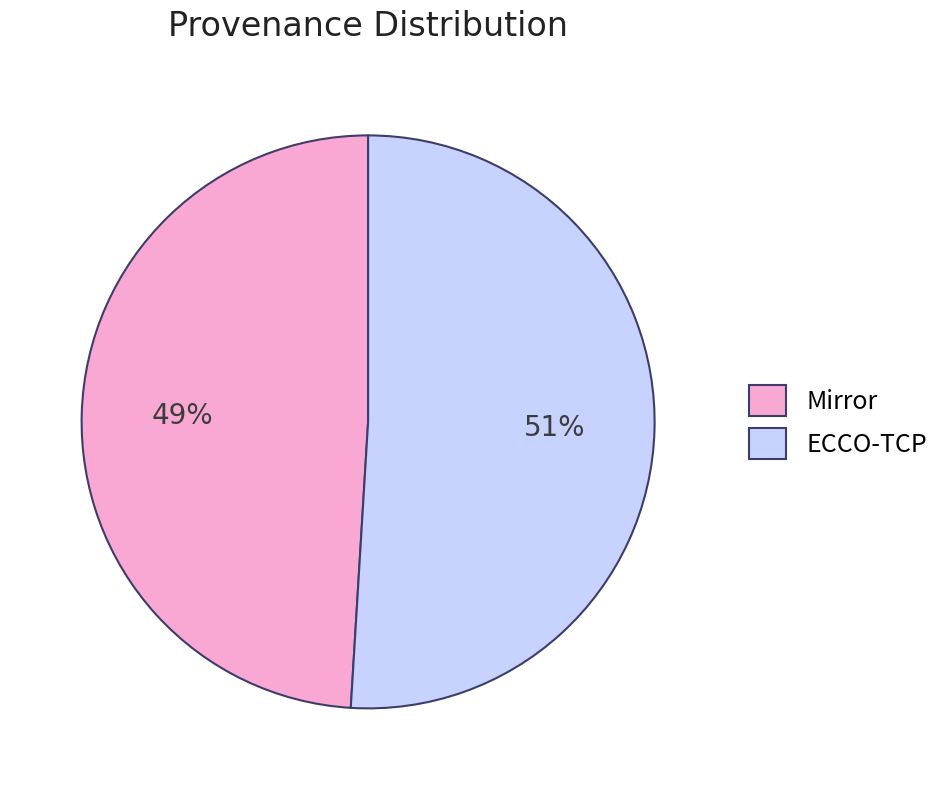

The ECCO-TCP slice represents 62% of the pie. True or false?

False